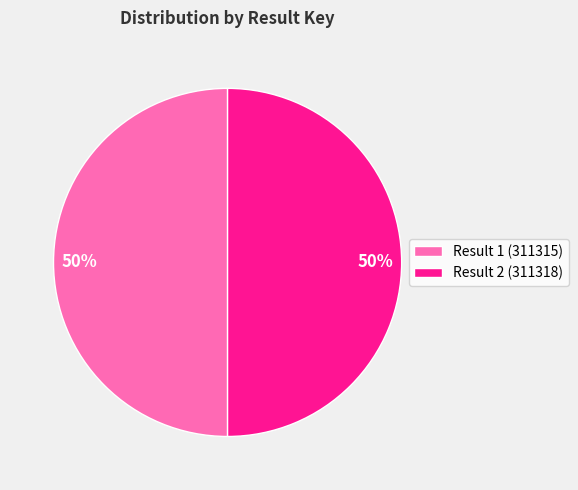

To the nearest percent, what is the average slice percentage?

50%